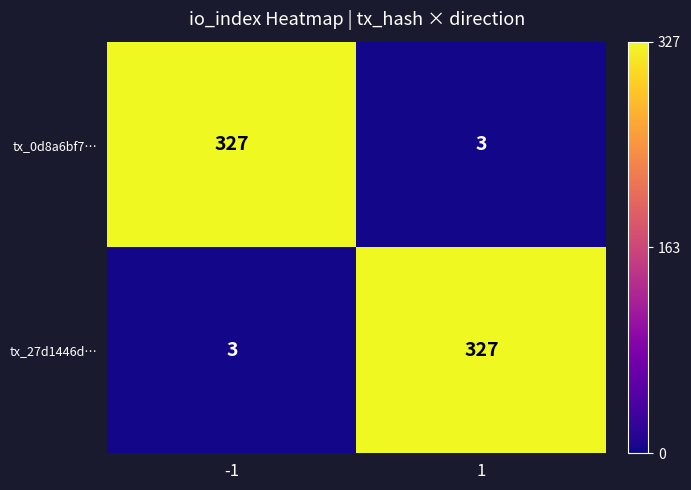

What is the difference between the tx_0d8a6bf7… values at 1 and -1?

324